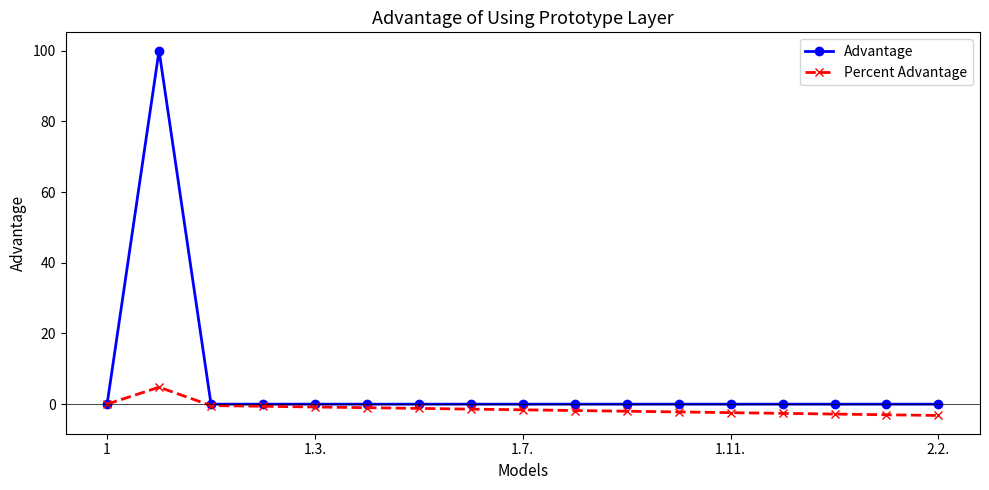

What is the minimum value for Percent Advantage?

-3.2